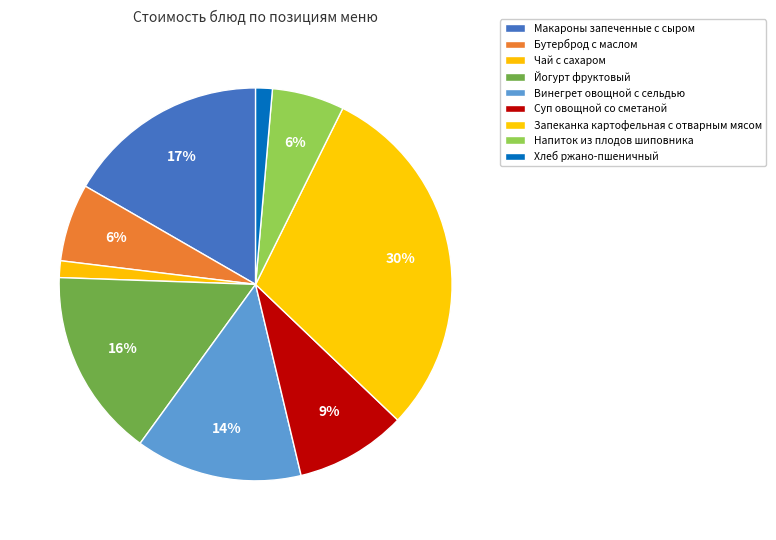

Is there a majority slice in this chart?

No